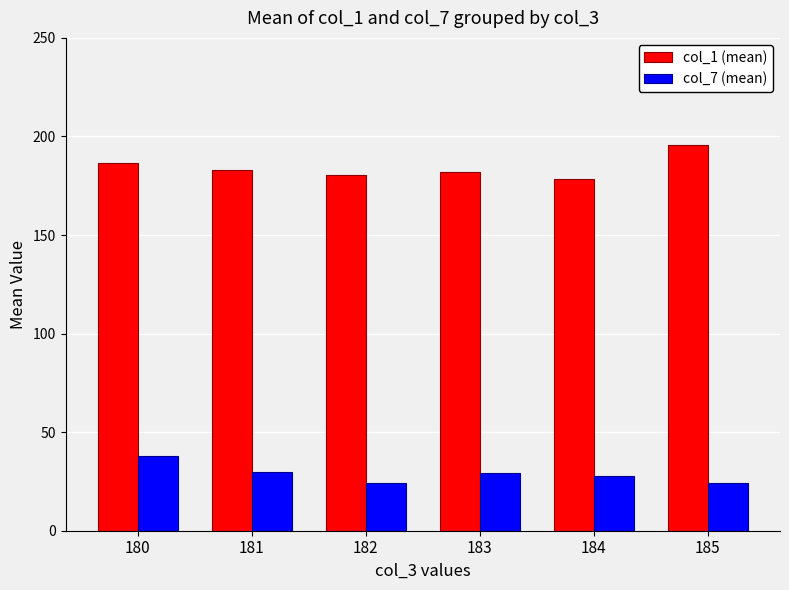

The value of col_7 (mean) at 180 is 16.3. True or false?

False